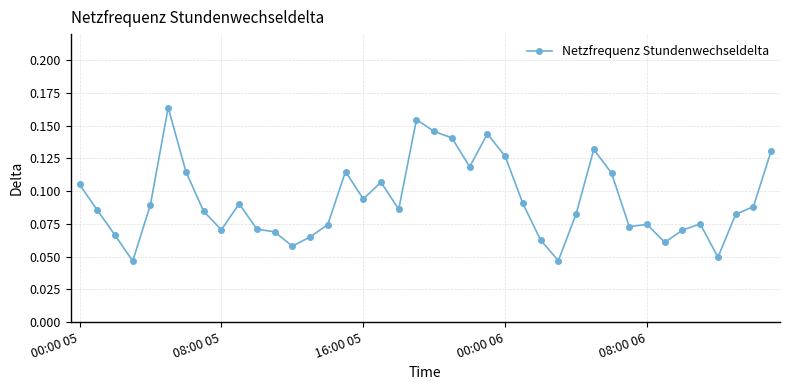

What is the sum of all values?

3.7